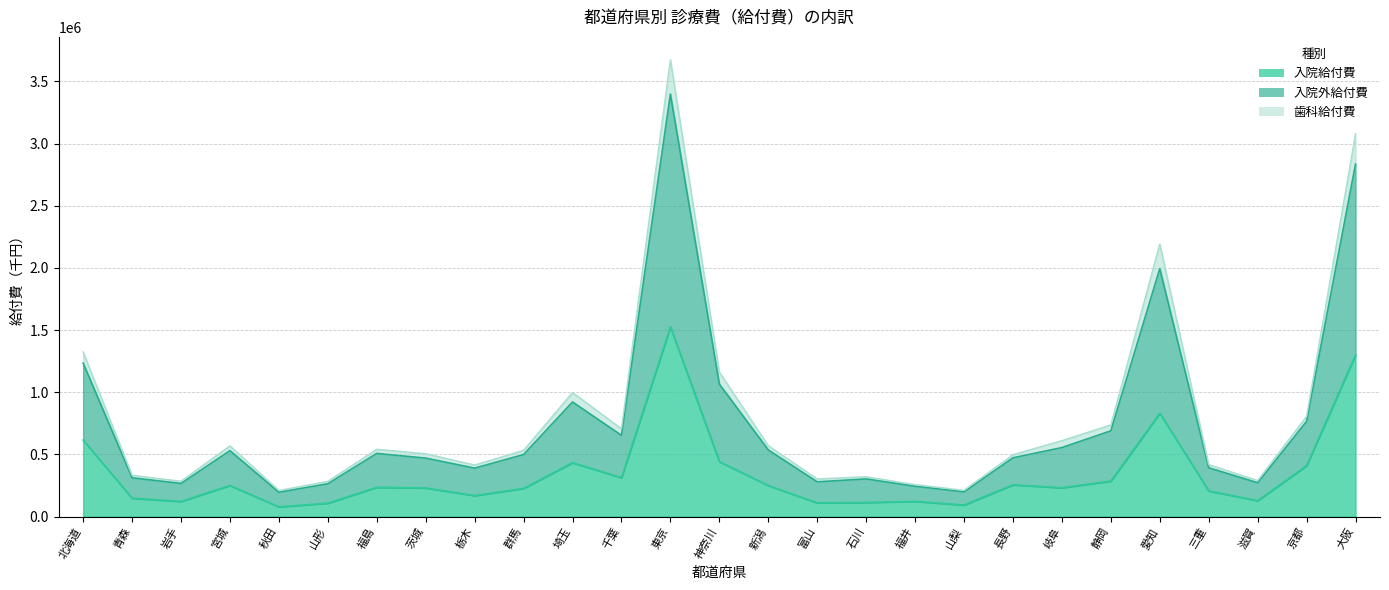

Is it true that 入院給付費(千円) equals 1301349.0 at 大阪?

True